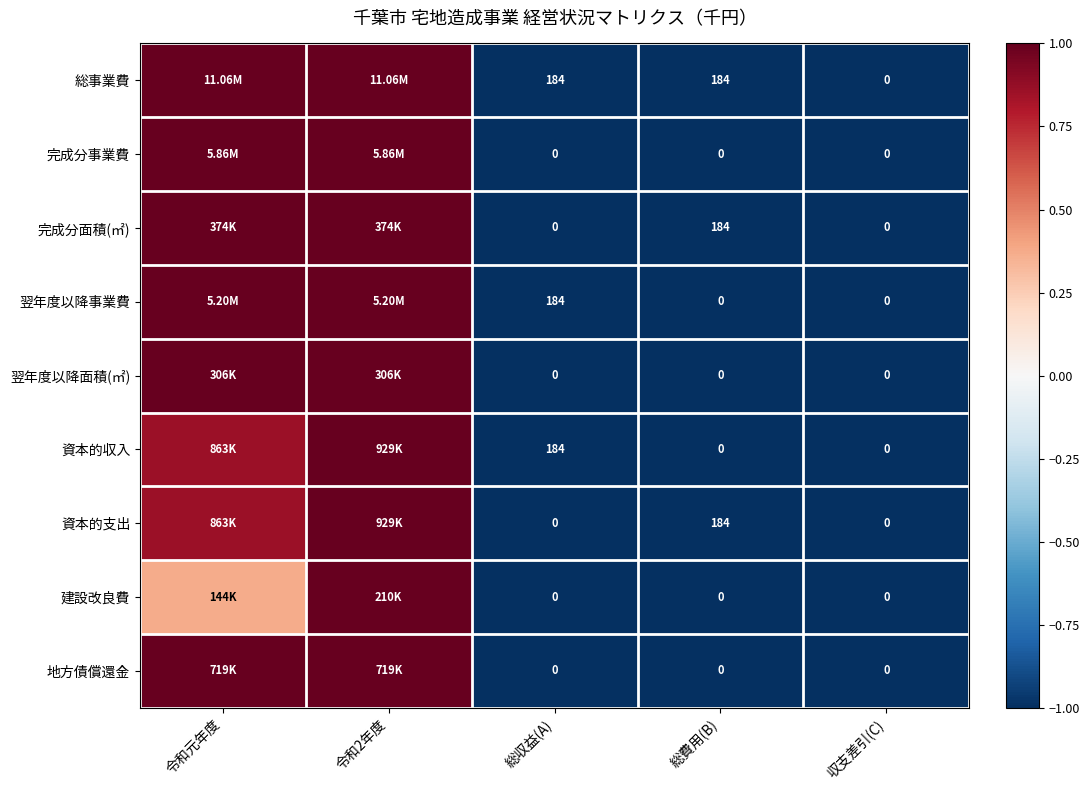

Which series changed the most between 総収益(A) and 収支差引(C)?

資本的収入